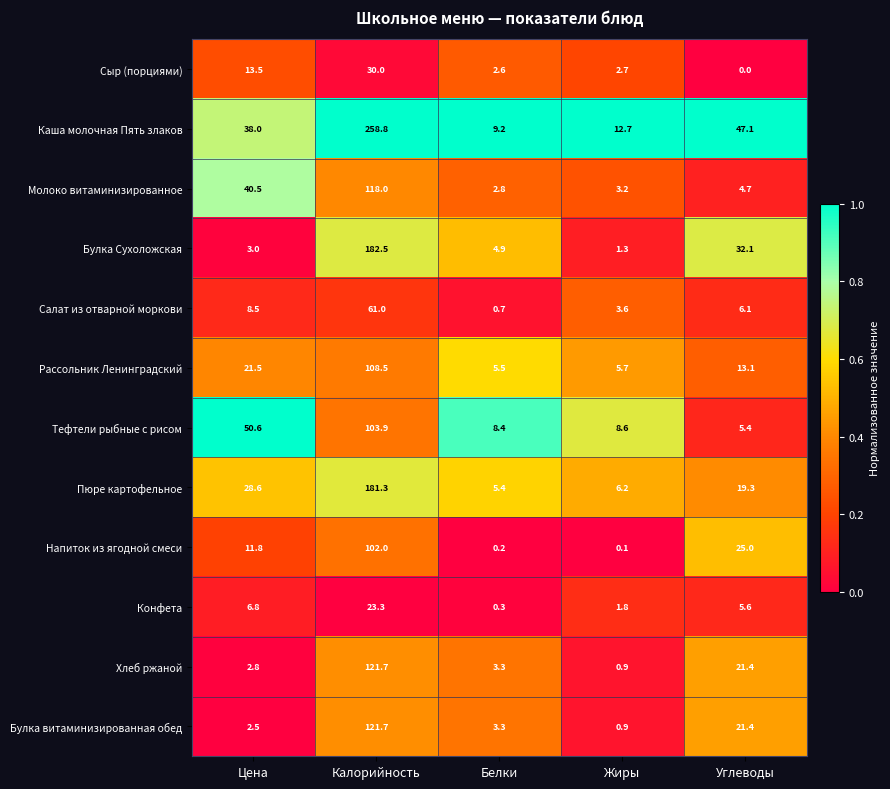

True or false: Сыр (порциями) has a value of 2.6 at Белки.

True